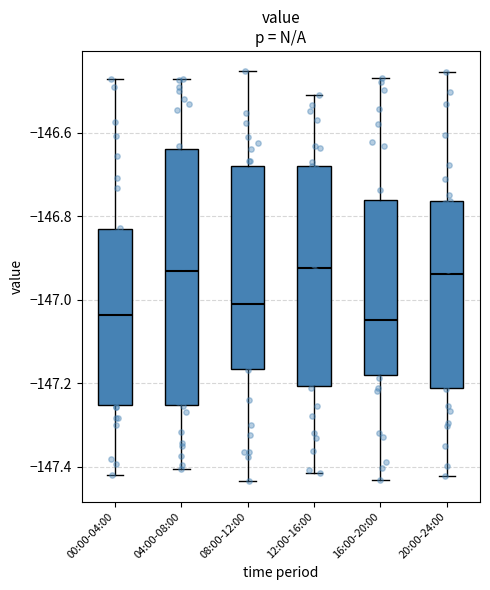

Which box is the tallest, from its lower edge to its upper edge?

04:00-08:00